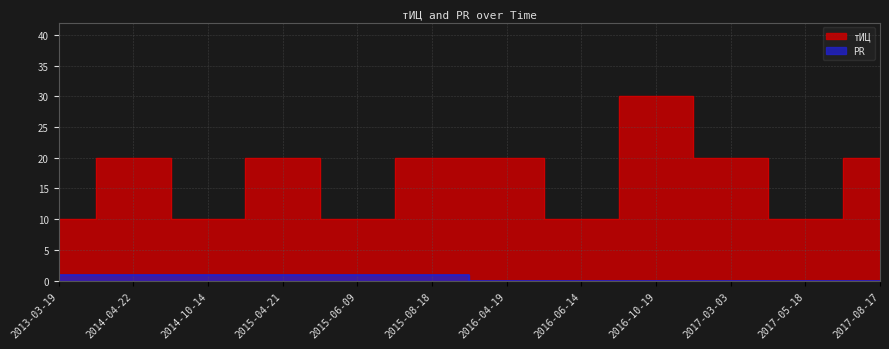

True or false: тИЦ and PR cross at least once.

False